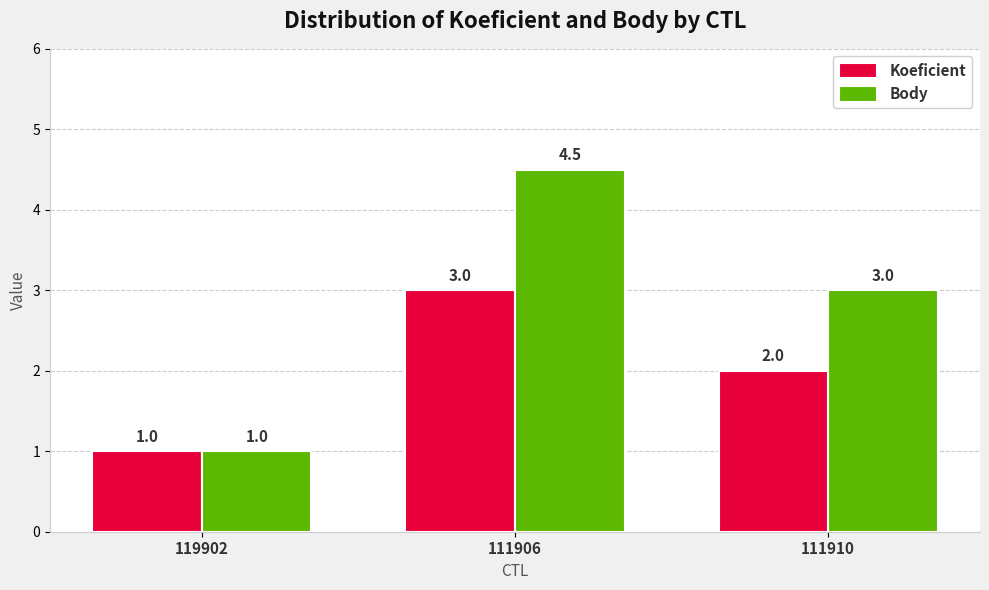

Where does the Koeficient series first go above 2?

111906